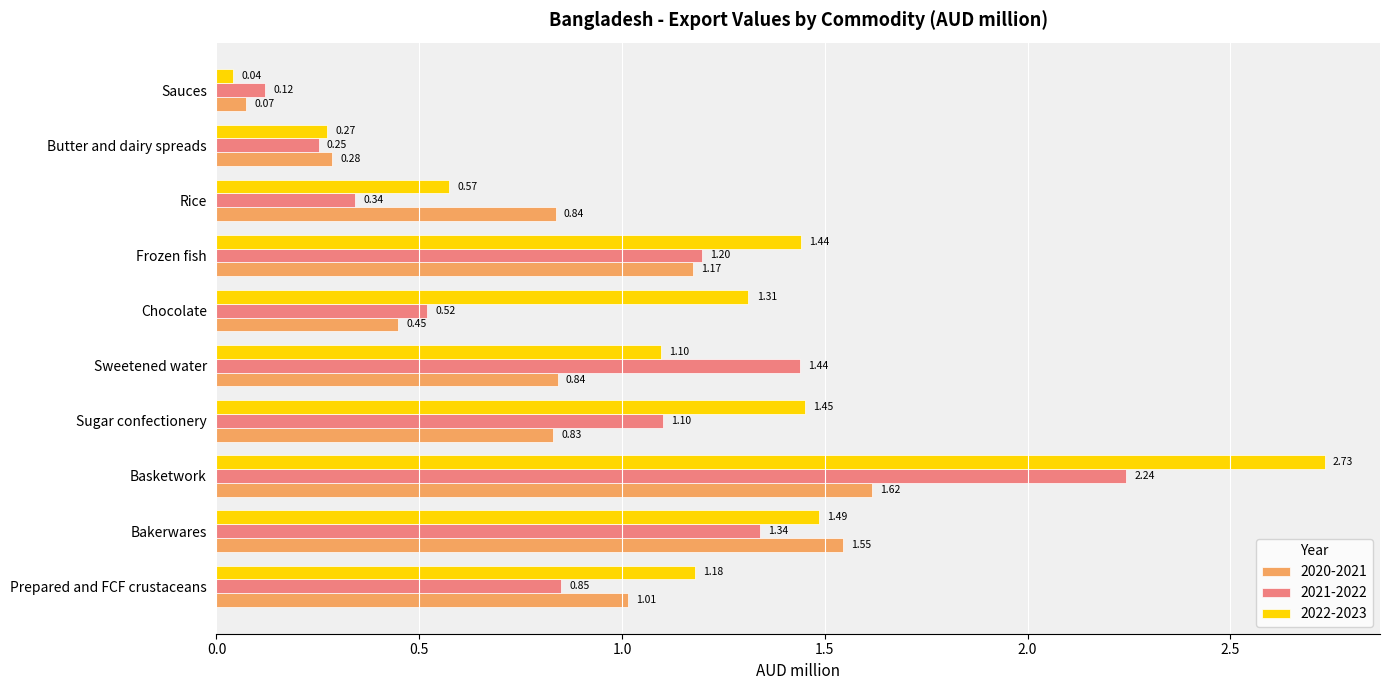

At which category does the chart reach its peak across all series?

Basketwork